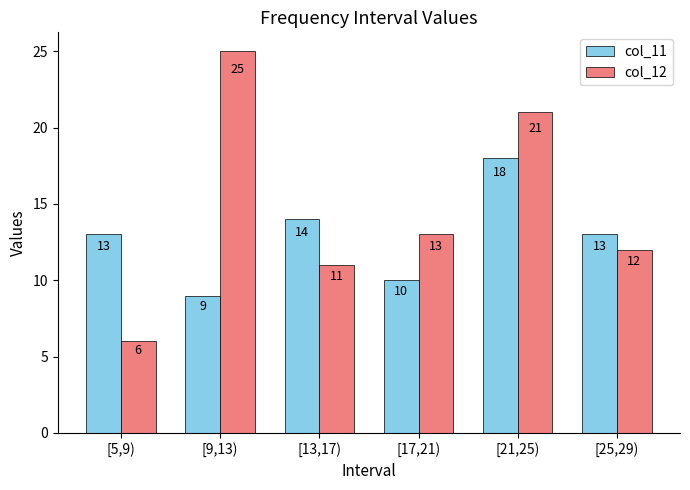

Which series changed the most between [13,17) and [21,25)?

col_12